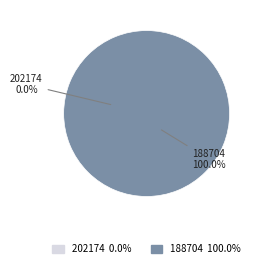

Rank the categories by value from highest to lowest.

188704, 202174